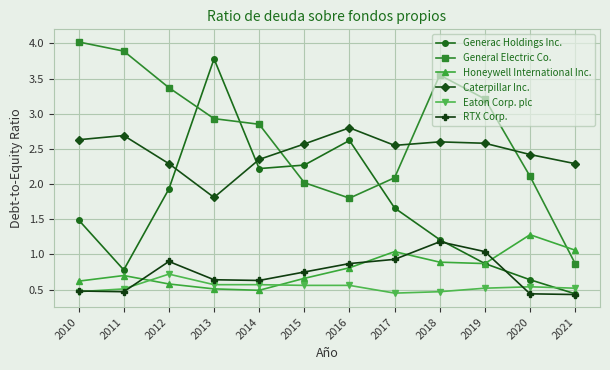

The General Electric Co. series shows 2.1 at 2017. True or false?

True